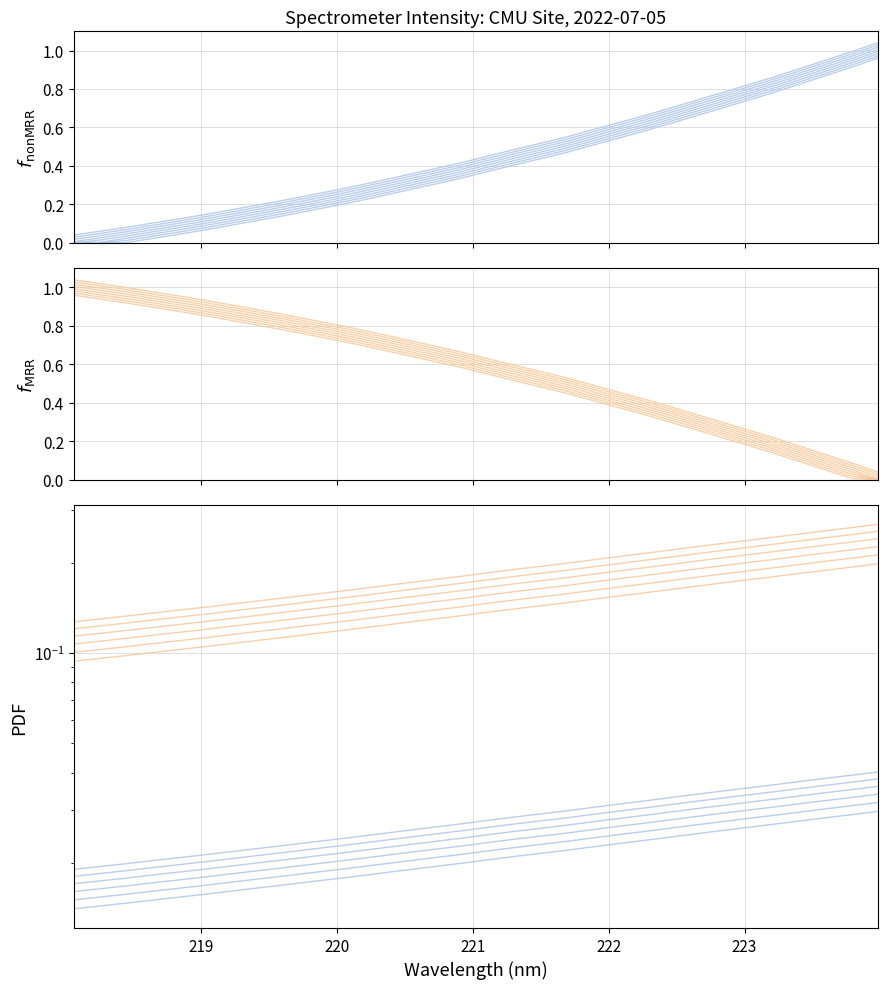

Is this an area chart (filled region under the line)?

No